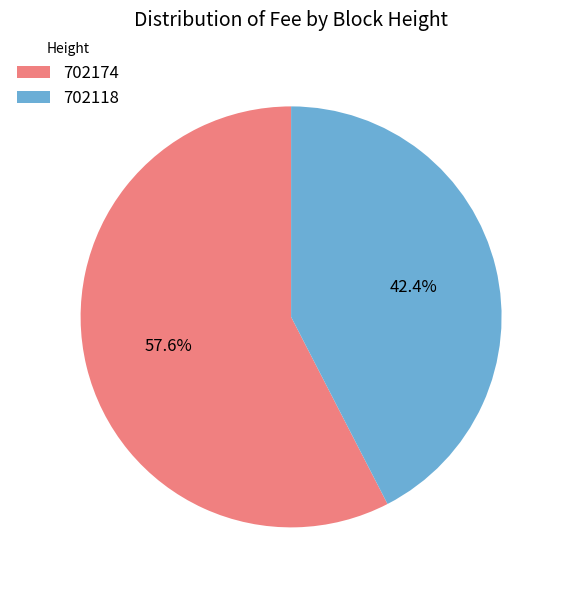

What percentage do 702174 and 702118 together represent?

100.0%